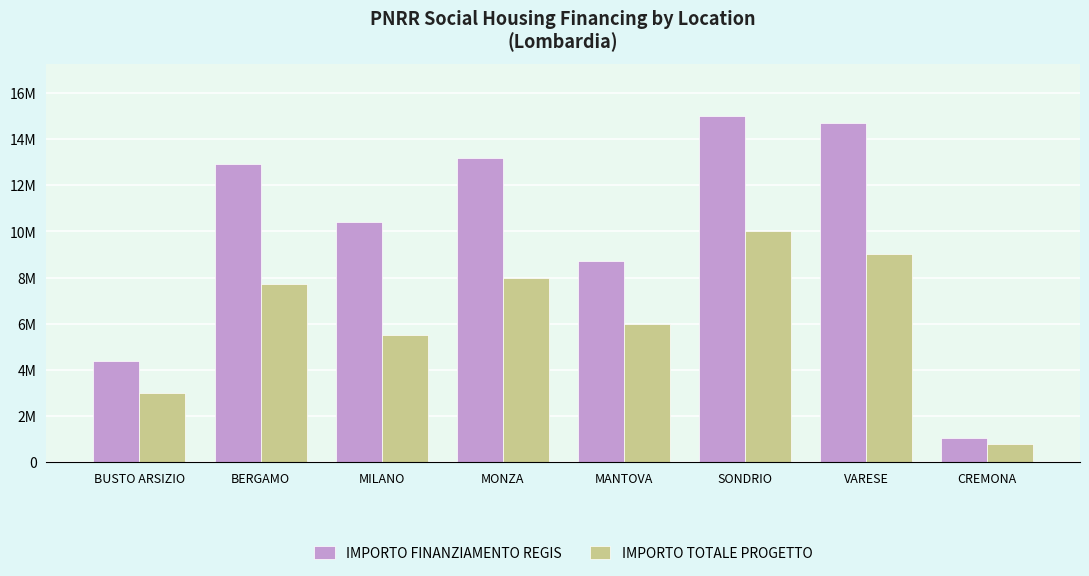

Which category has the highest value across all series?

SONDRIO